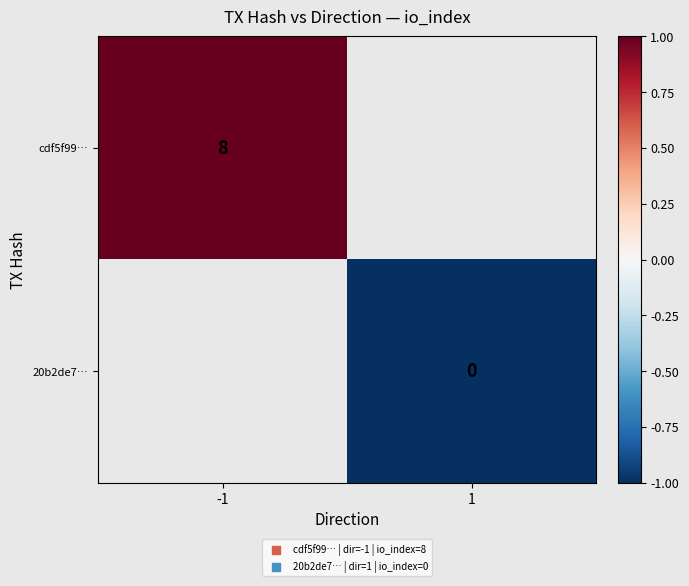

The value of cdf5f99… at -1 is 8. True or false?

True